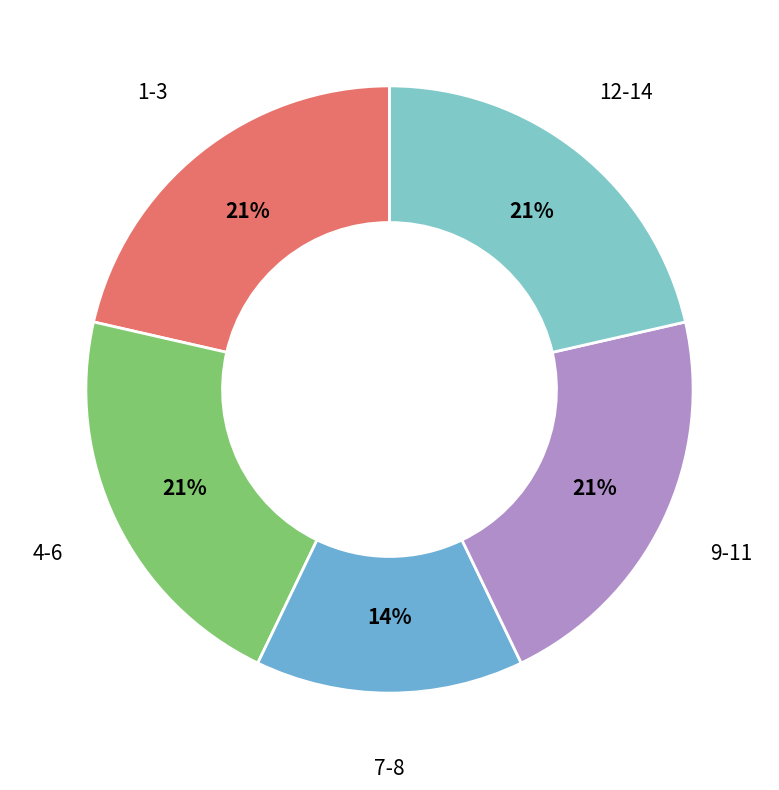

How many segments does this pie chart have?

5